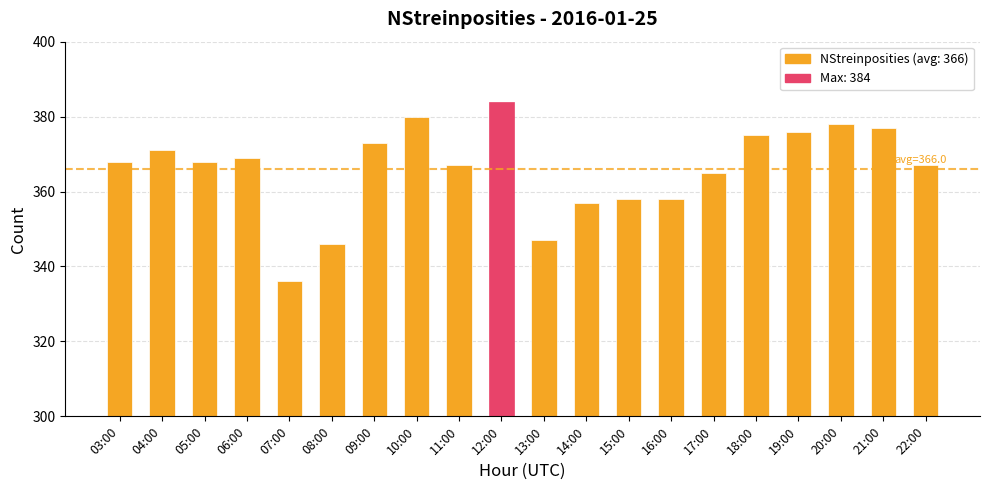

The chart shows a value of 125 at 11:00. True or false?

False